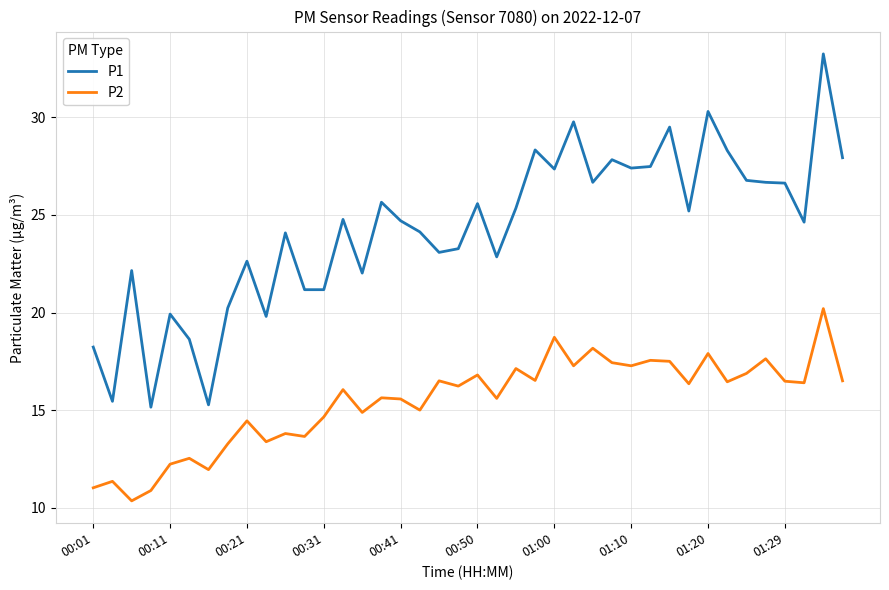

Rank the series by their maximum value, from lowest to highest.

P2, P1